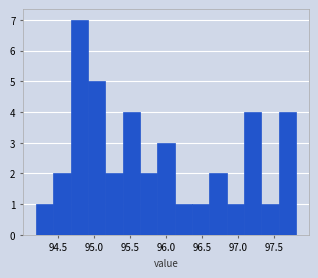

Which range on the x-axis has the tallest bar?

94.68 to 94.92